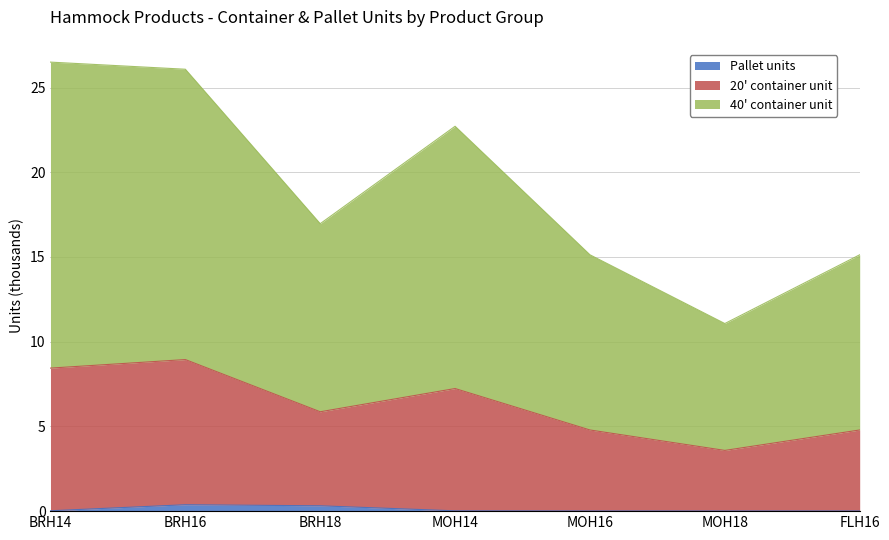

Between BRH18 and BRH14, which is larger?

BRH18